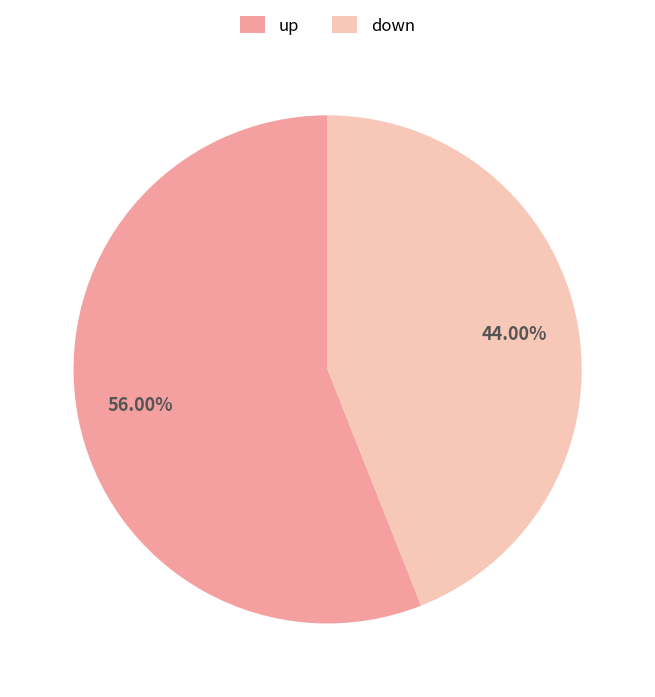

Is there a majority slice in this chart?

Yes